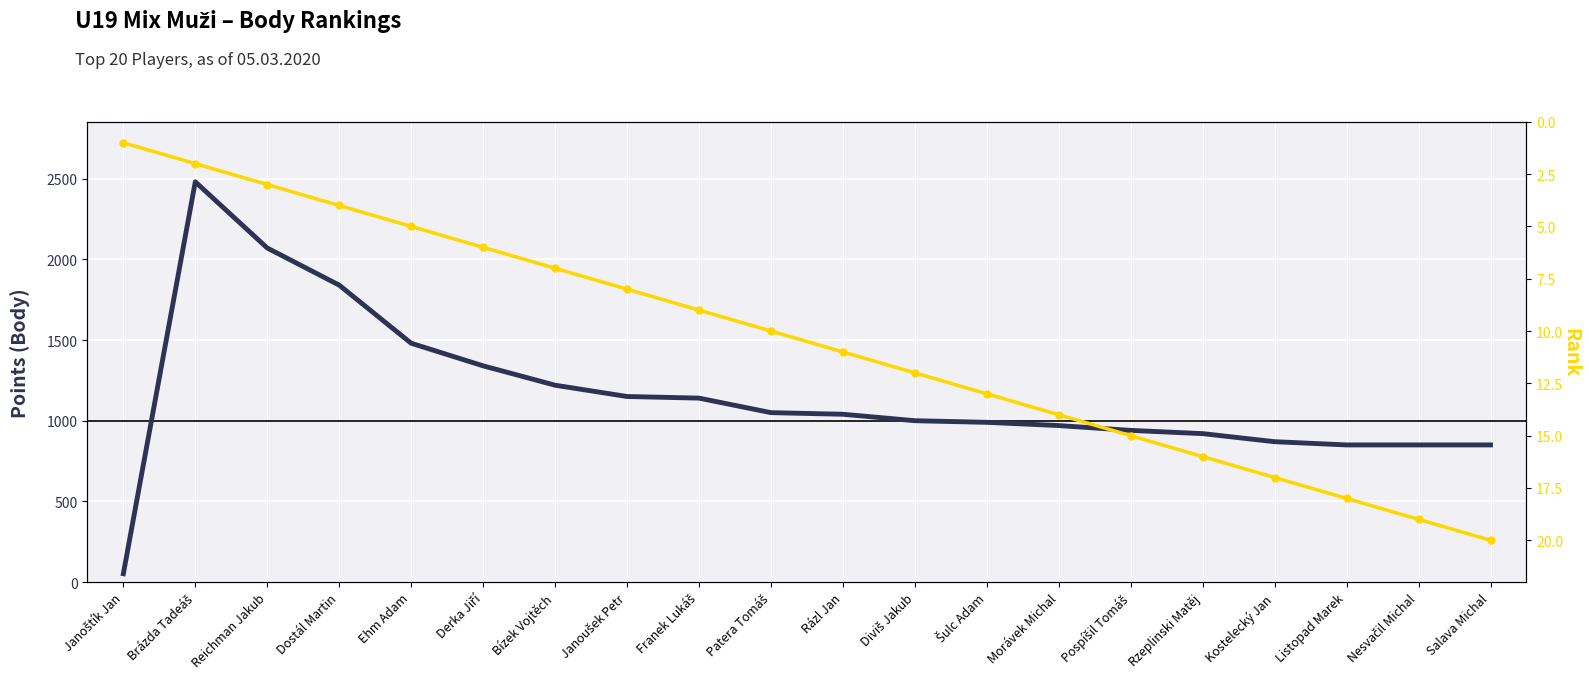

Is the value of Rank at Dostál Martin greater than the value of Body (Points) at Dostál Martin?

No